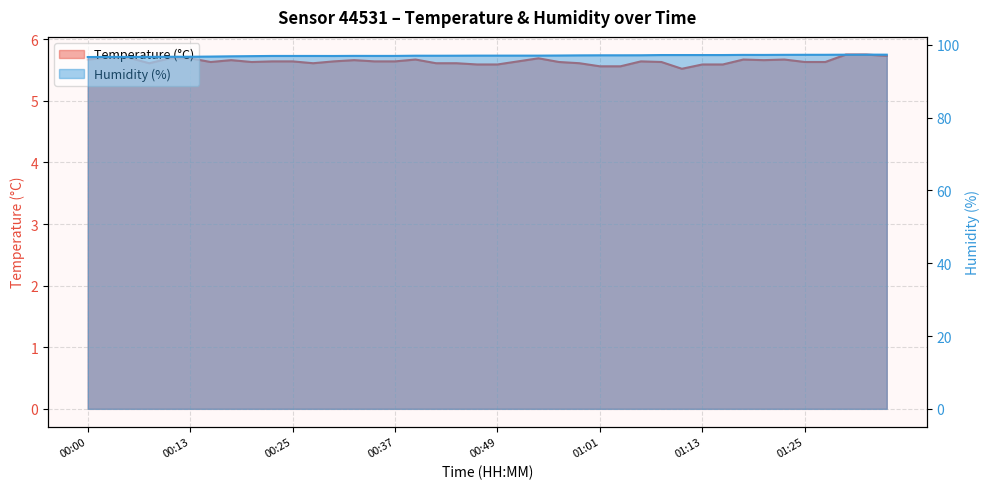

What is the approximate value of humidity at 00:46?

97.0